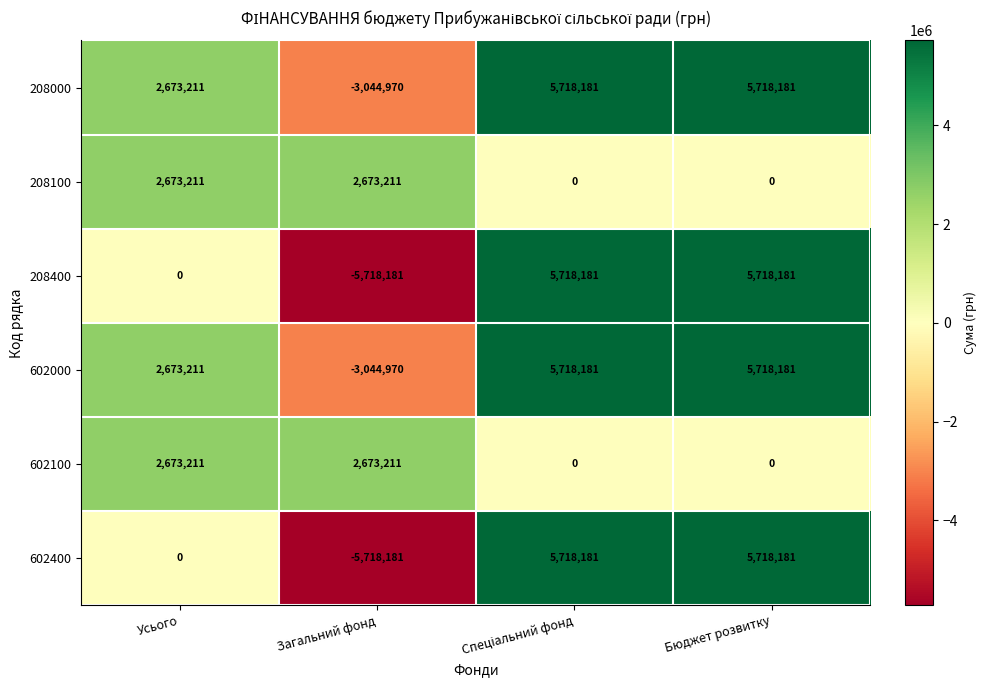

Reading left to right, what are all the values shown in this chart?

208000: 2673211	-3044970	5718181	5718181
208100: 2673211	2673211	0	0
208400: 0	-5718181	5718181	5718181
602000: 2673211	-3044970	5718181	5718181
602100: 2673211	2673211	0	0
602400: 0	-5718181	5718181	5718181